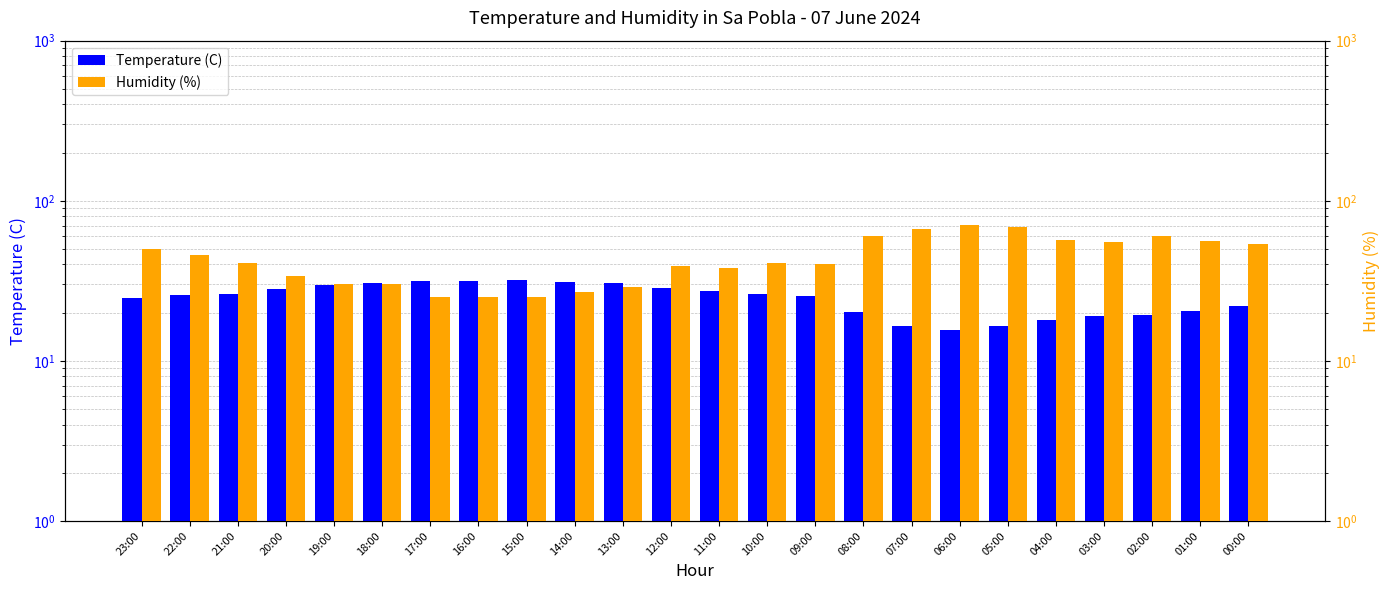

What is the value of the Humidity (%) bar at the 1st from the left?

50.0